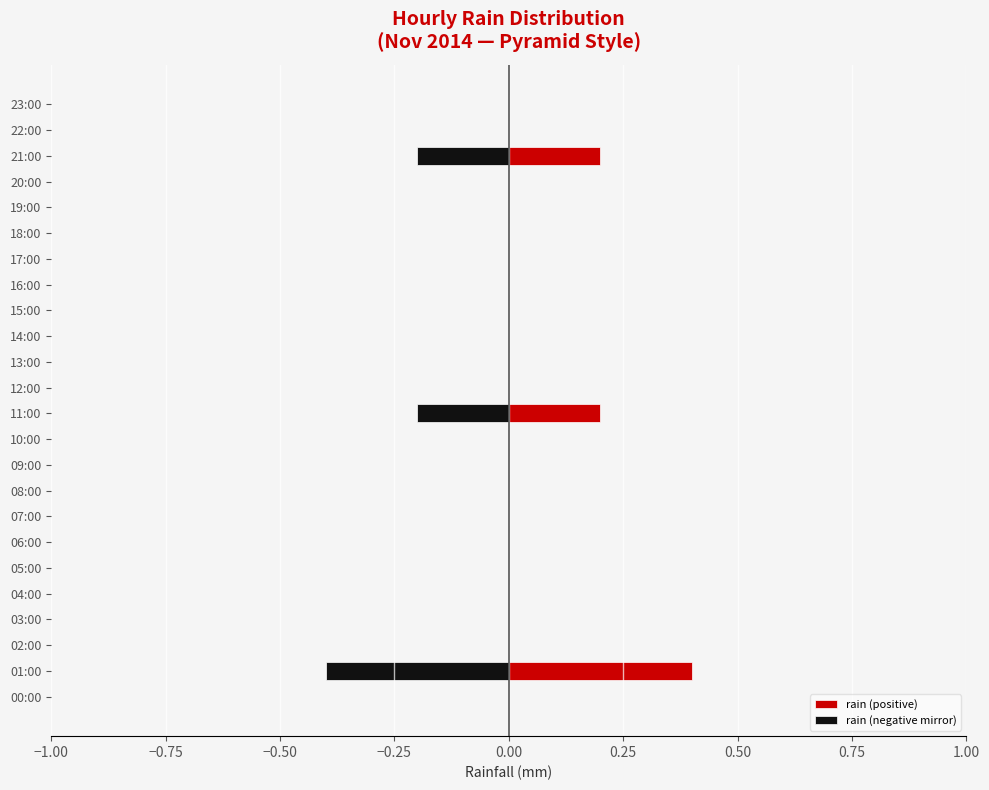

Is it true that rain (positive) equals 0.1 at 21:00?

False